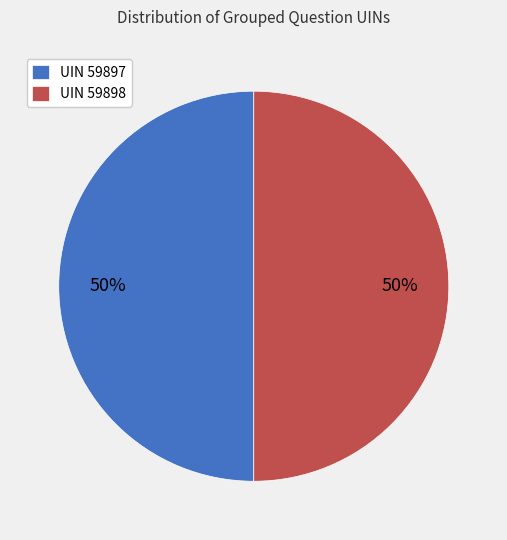

To the nearest percent, what percentage of the pie is UIN 59897?

50%